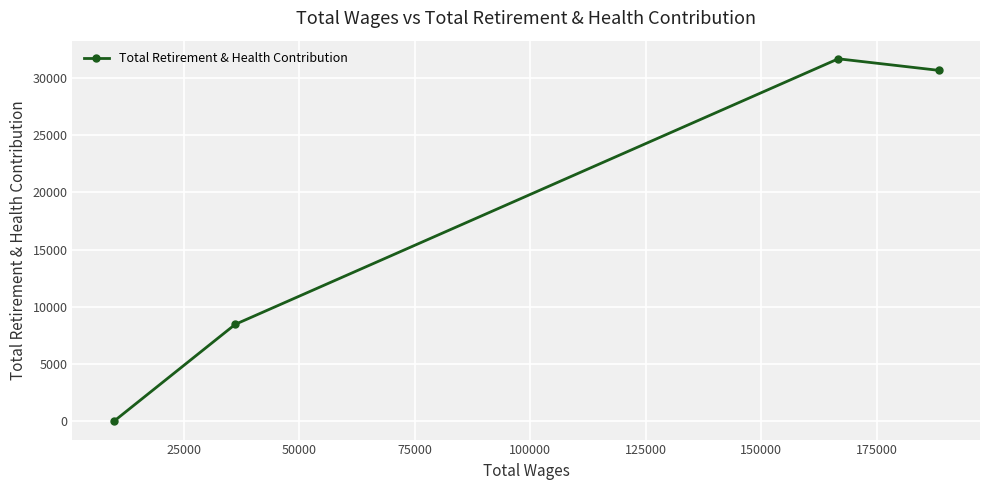

True or false: there are more than 2 points higher than both neighbors.

False